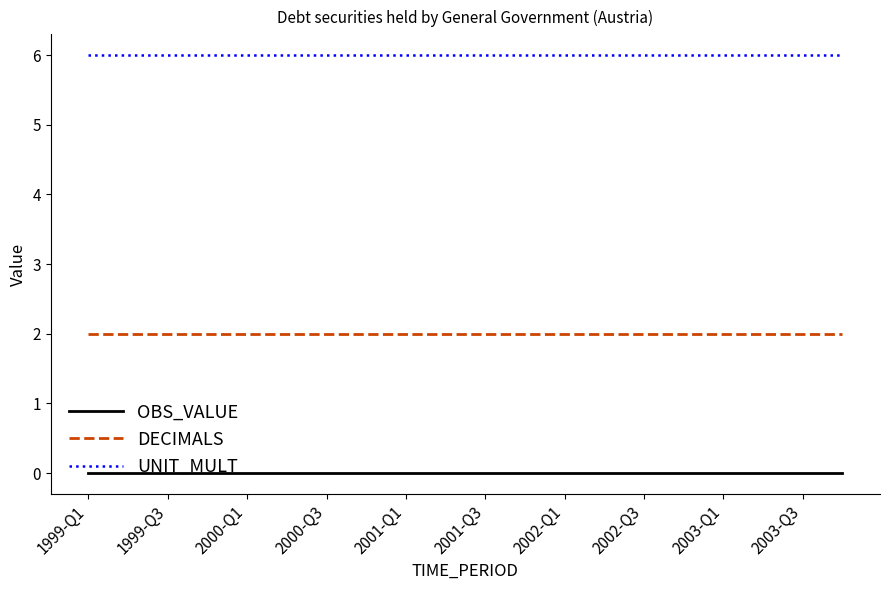

Which series has the largest total across all categories?

UNIT_MULT